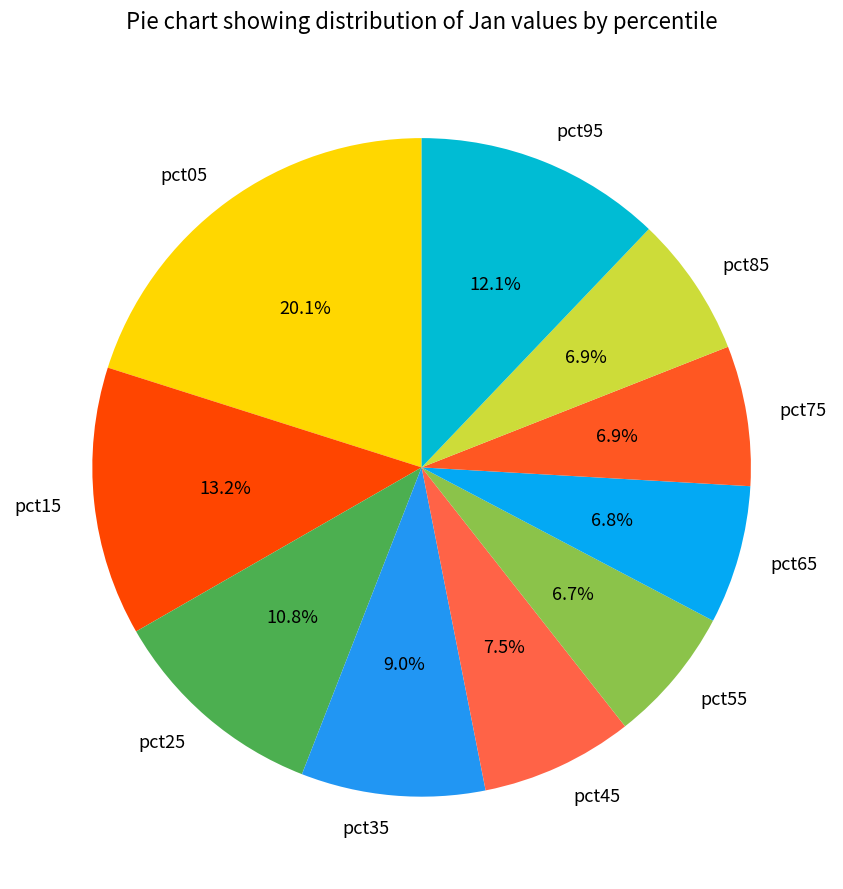

The pct95 slice represents 12% of the pie. True or false?

True